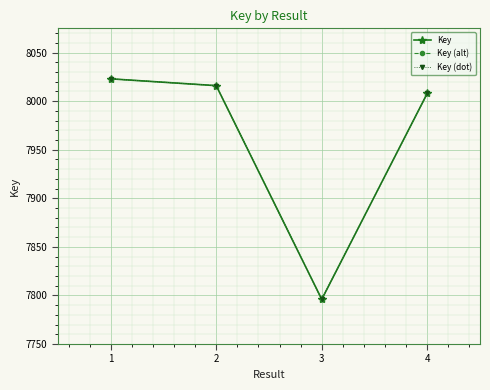

True or false: Key and Key (dot) cross at least once.

False